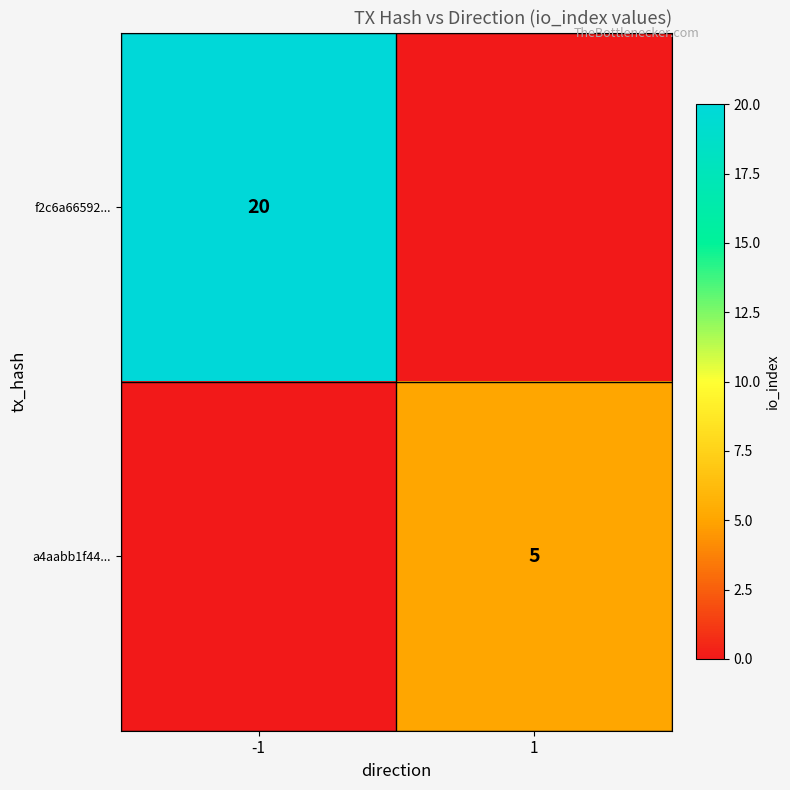

True or false: a4aabb1f44... has a value of 7 at 1.

False